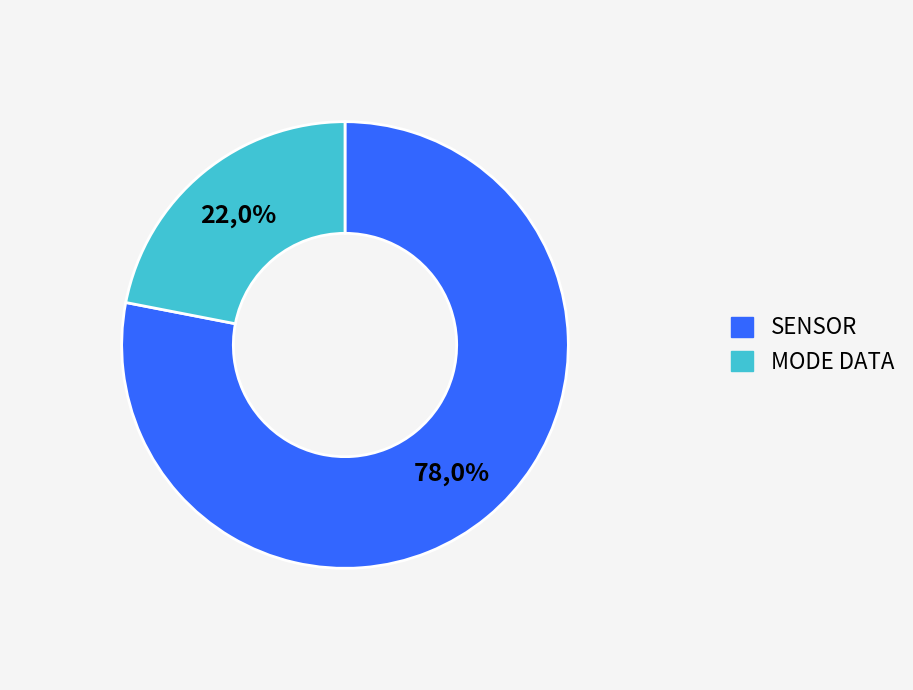

Is it true that Operational Index is 9% of the pie?

False